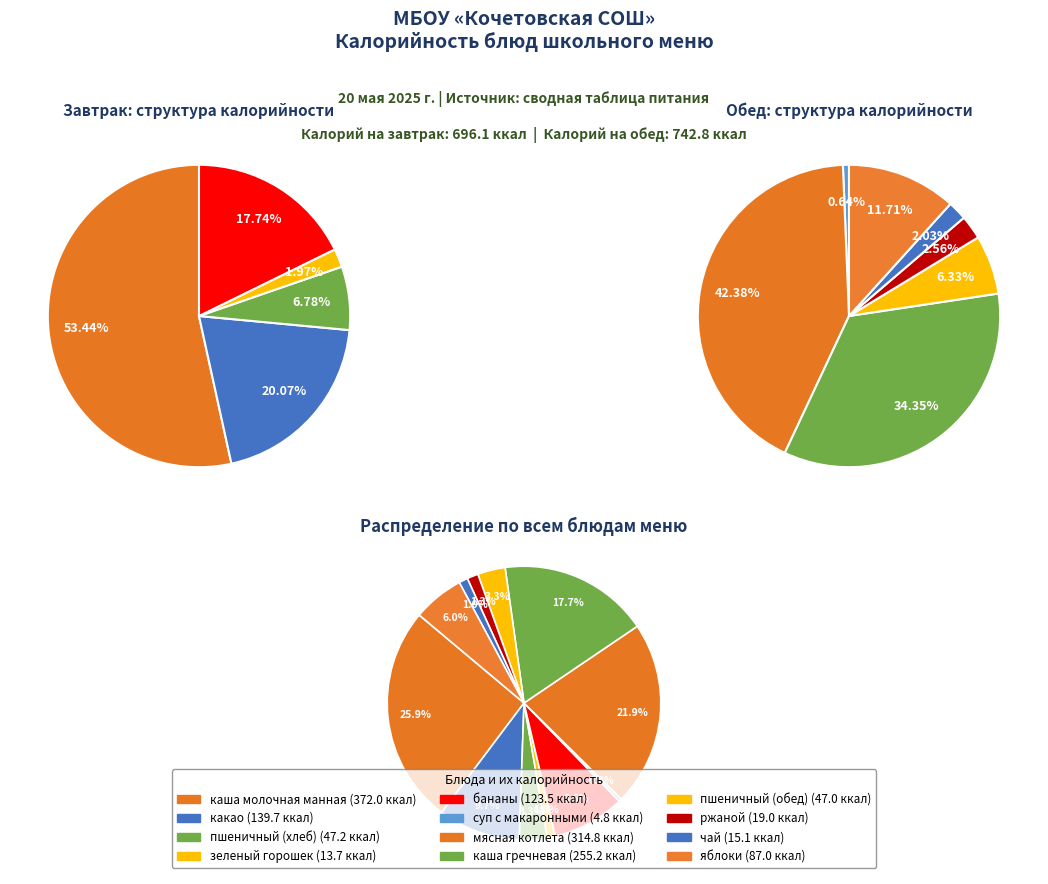

How much of the chart is everything except суп с макаронными?

99.7%